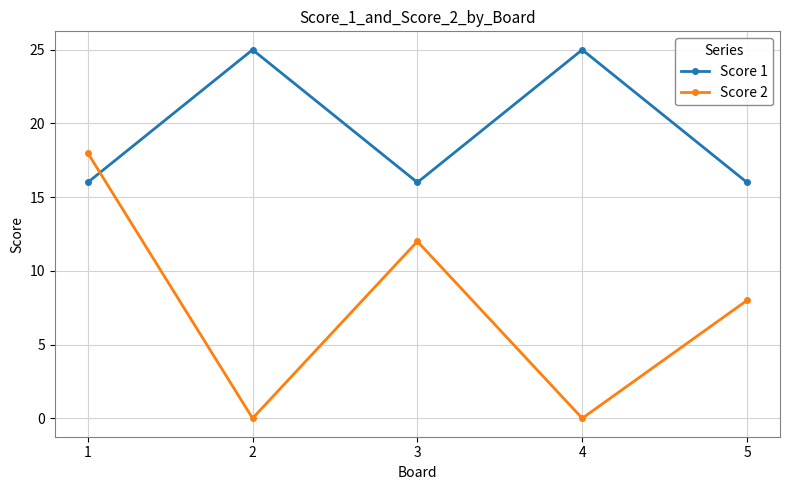

Is this an area chart (filled region under the line)?

No